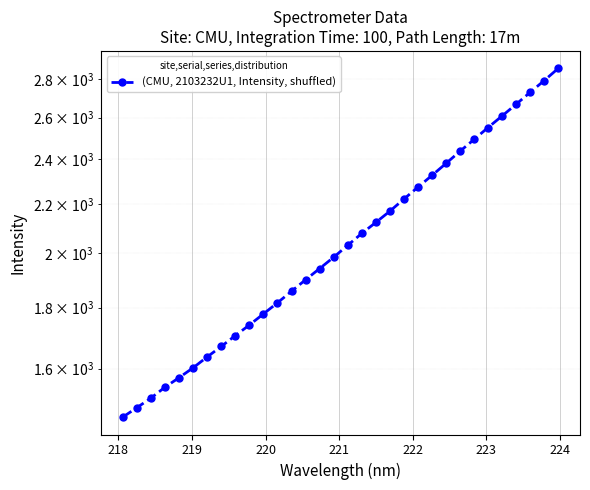

Is it true that the value at 19 is 3404.9?

False